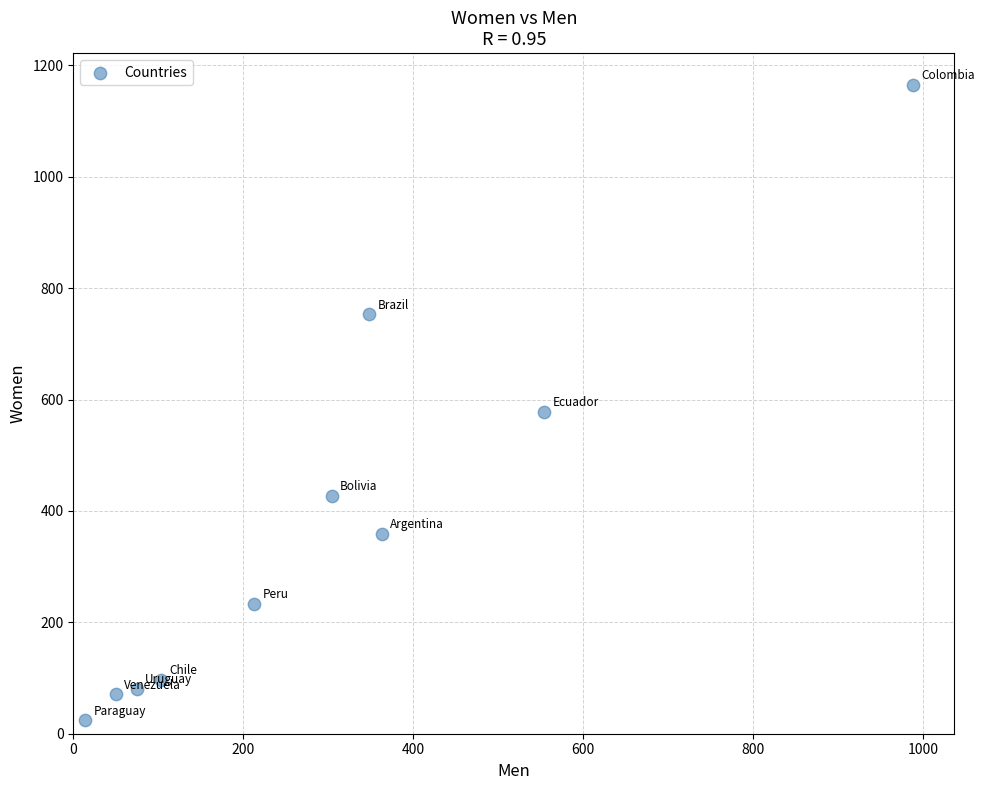

What Y value in the scatter plot is closest to 594?

578